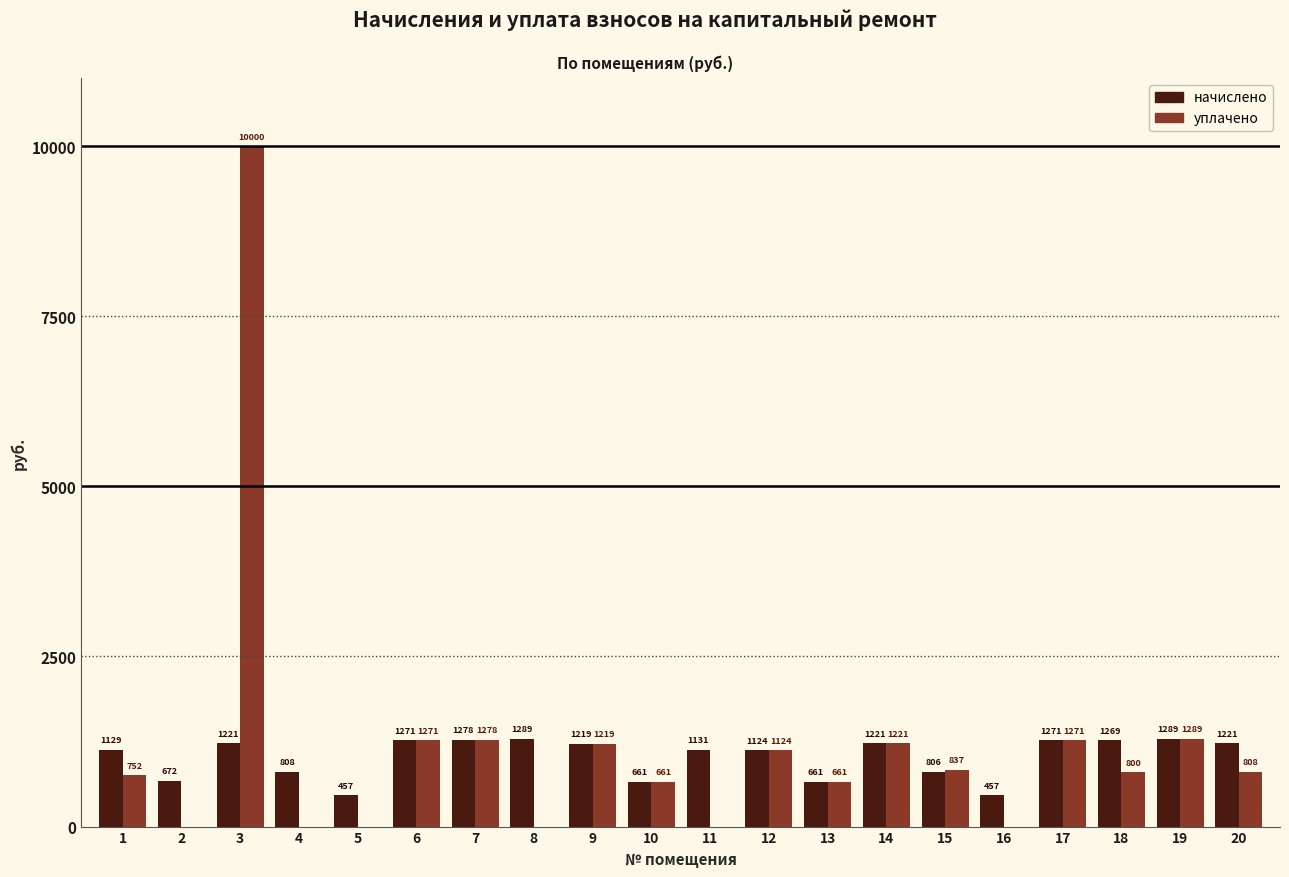

At which category is the sum across all series the highest?

3